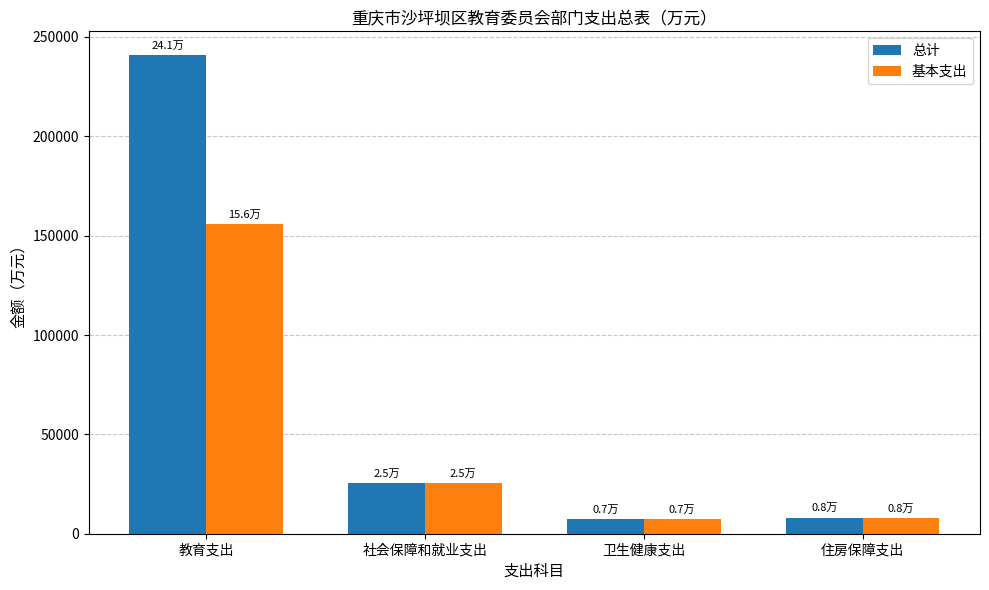

At 教育支出, list the series in order from largest to smallest.

总计, 基本支出